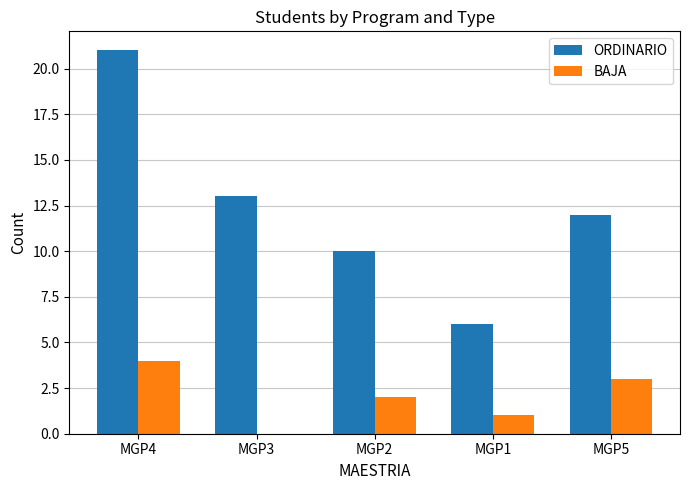

What is the maximum value for BAJA?

4